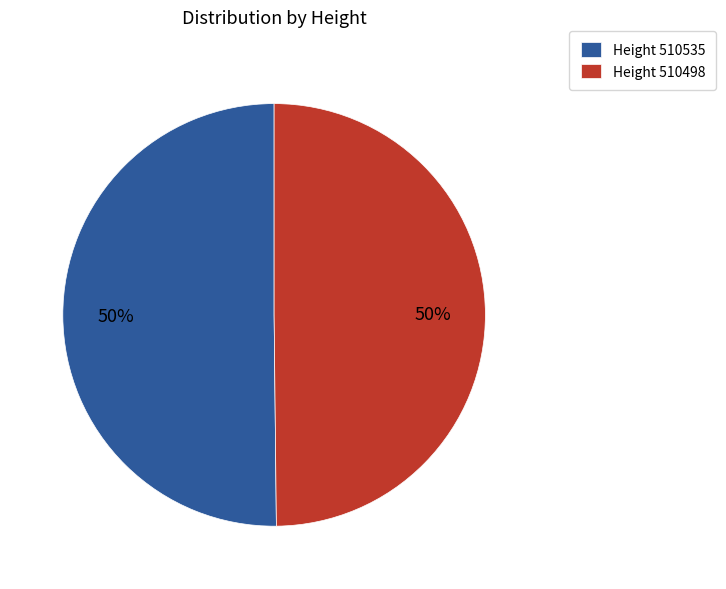

How many slices are in this pie chart?

2